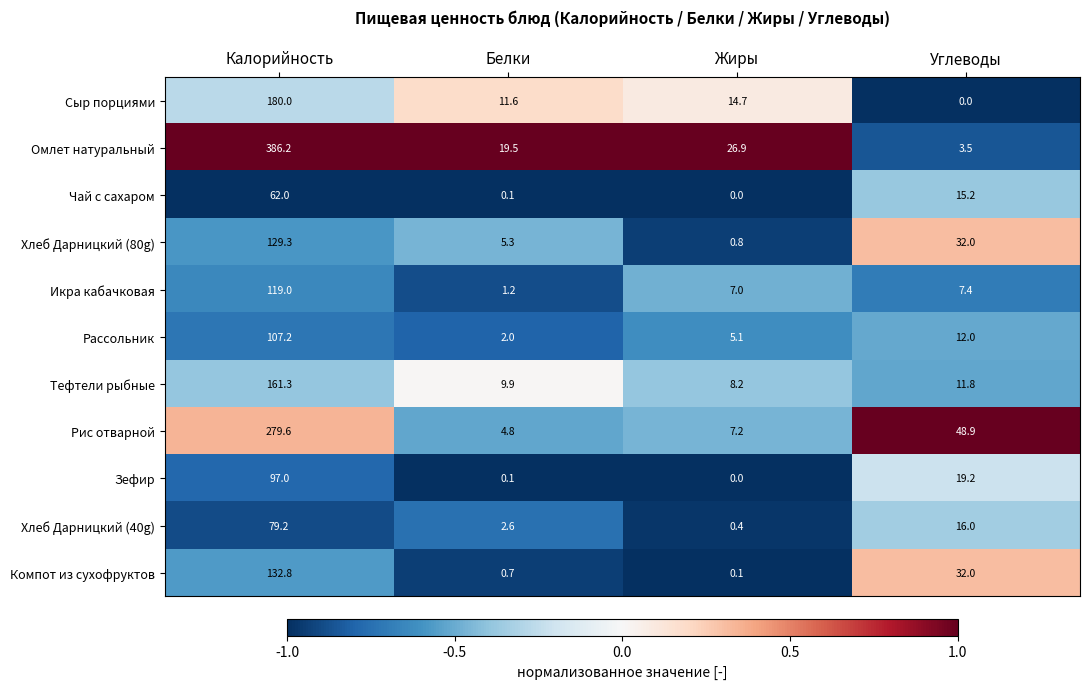

What is the sum of the Сыр порциями values at Калорийность and Углеводы?

180.0